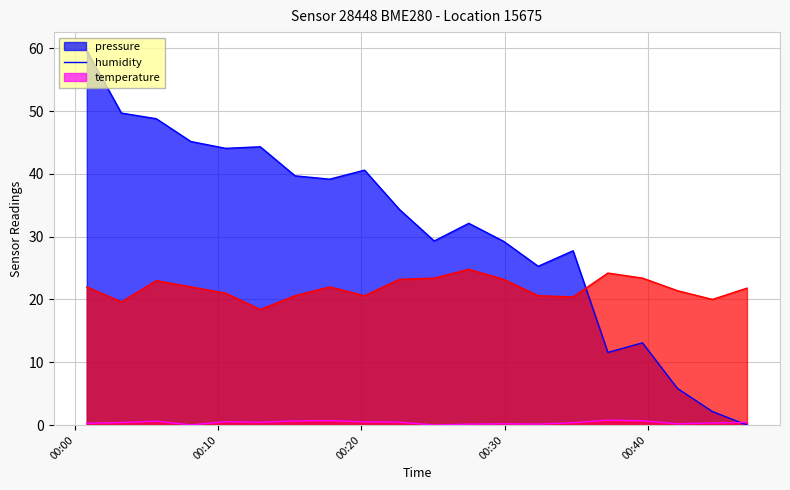

What is the highest value of the humidity series?

0.8